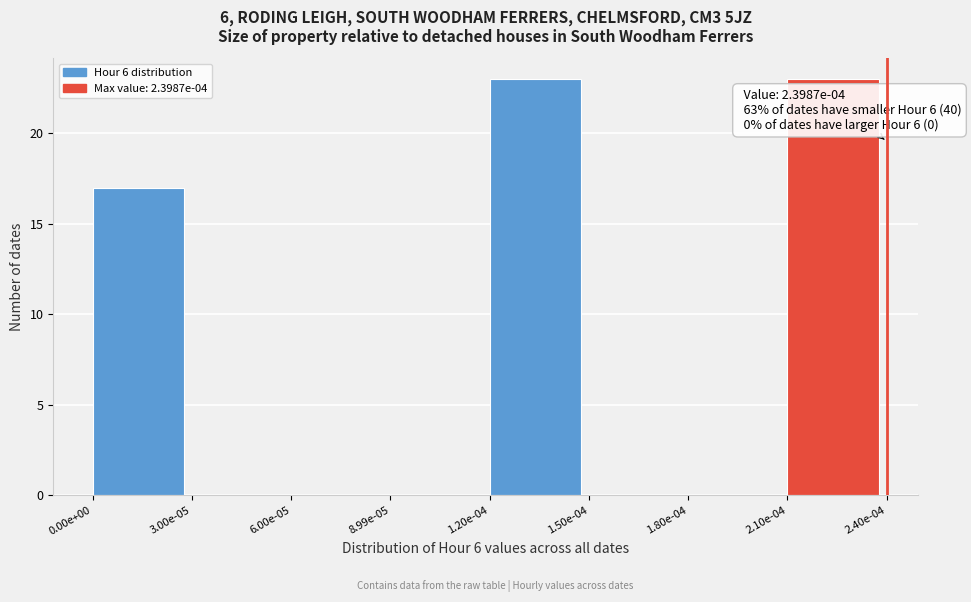

Reading right to left, list all the values displayed in this chart.

2.10e-04=23	1.80e-04=0	1.50e-04=0	1.20e-04=23	8.99e-05=0	6.00e-05=0	3.00e-05=0	0.00e+00=17